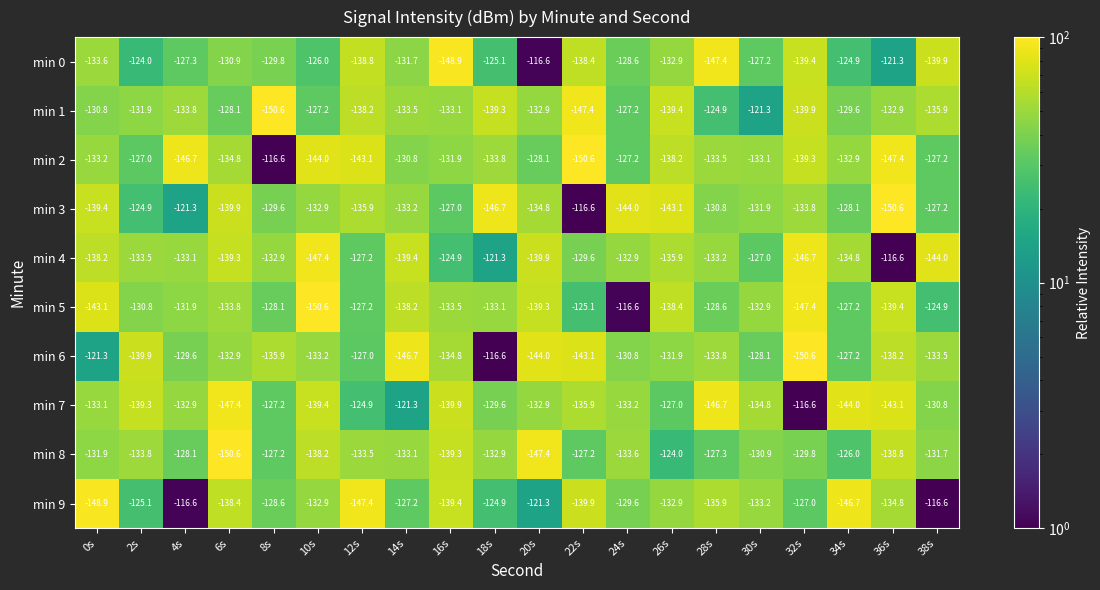

What is the difference between the highest and lowest values at 6s?

22.5